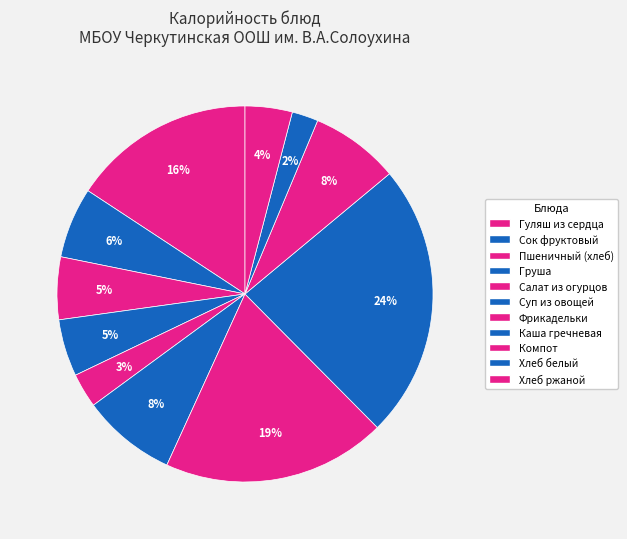

Count the number of slices in the pie.

11